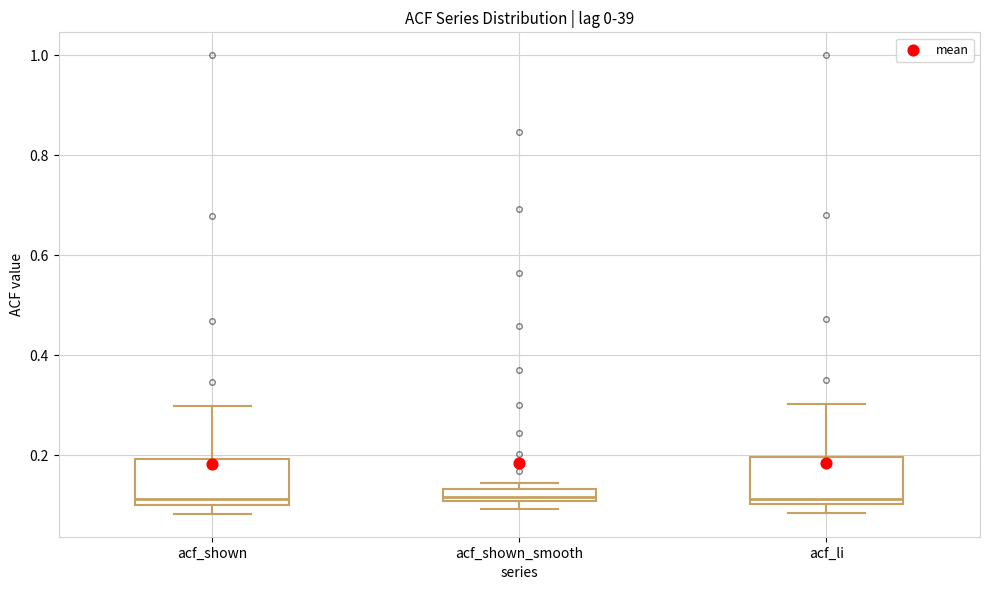

Where is the lower edge of the box for acf_shown_smooth on the y-axis? The values are not printed on the chart, so give them approximately, as read against the axis.

0.10